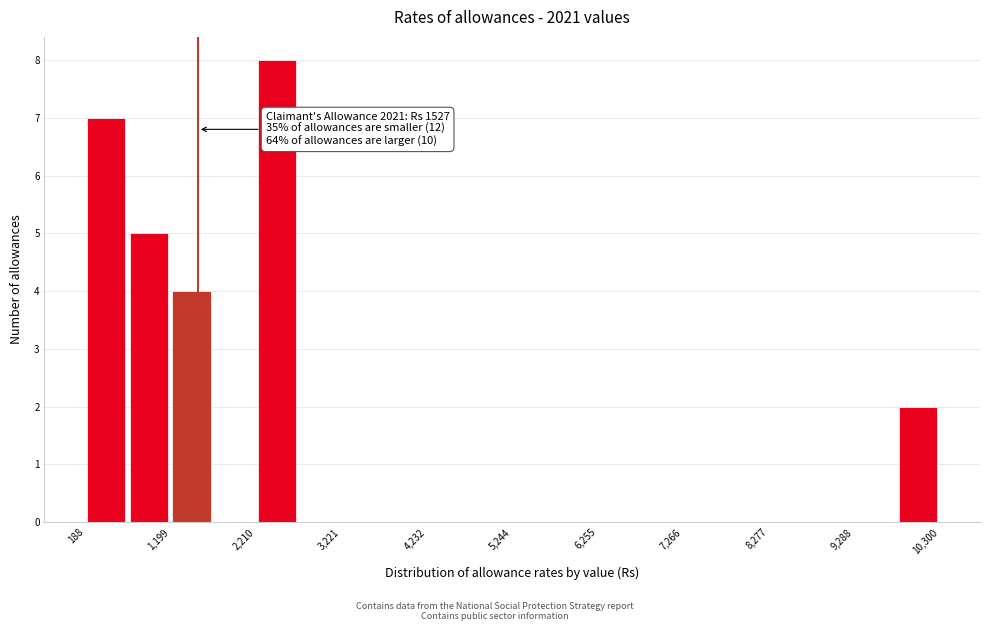

Around what value on the x-axis is the tallest bar? Give the approximate position of its centre, as read against the axis.

2400